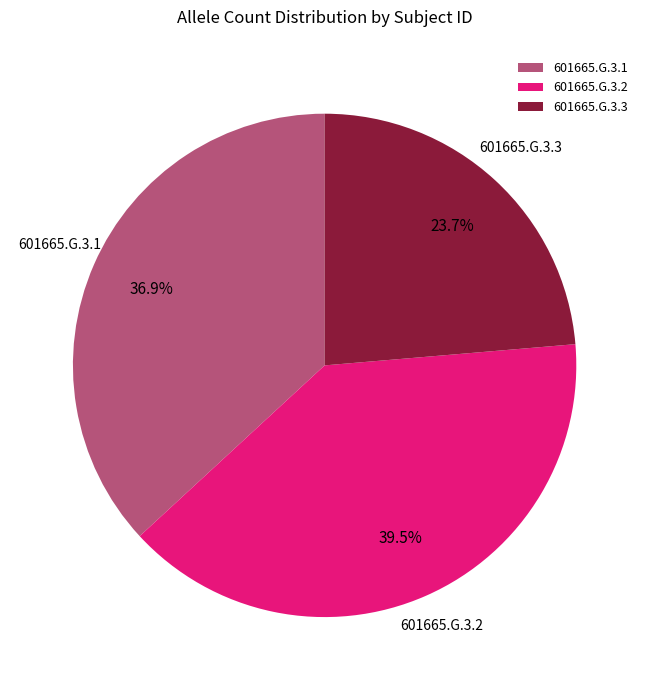

Which has a higher value, 601665.G.3.1 or 601665.G.3.3?

601665.G.3.1